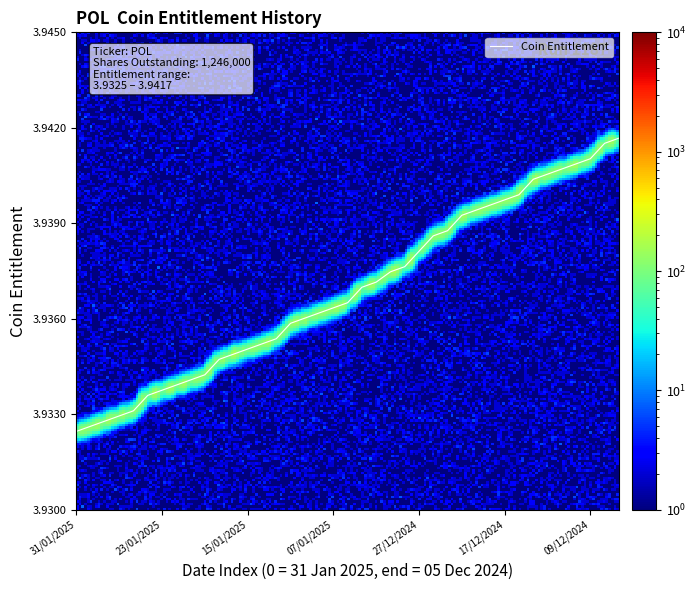

Reading left to right, extract all data points from this chart.

3.9	3.9	3.9	3.9	3.9	3.9	3.9	3.9	3.9	3.9	3.9	3.9	3.9	3.9	3.9	3.9	3.9	3.9	3.9	3.9	3.9	3.9	3.9	3.9	3.9	3.9	3.9	3.9	3.9	3.9	3.9	3.9	3.9	3.9	3.9	3.9	3.9	3.9	3.9